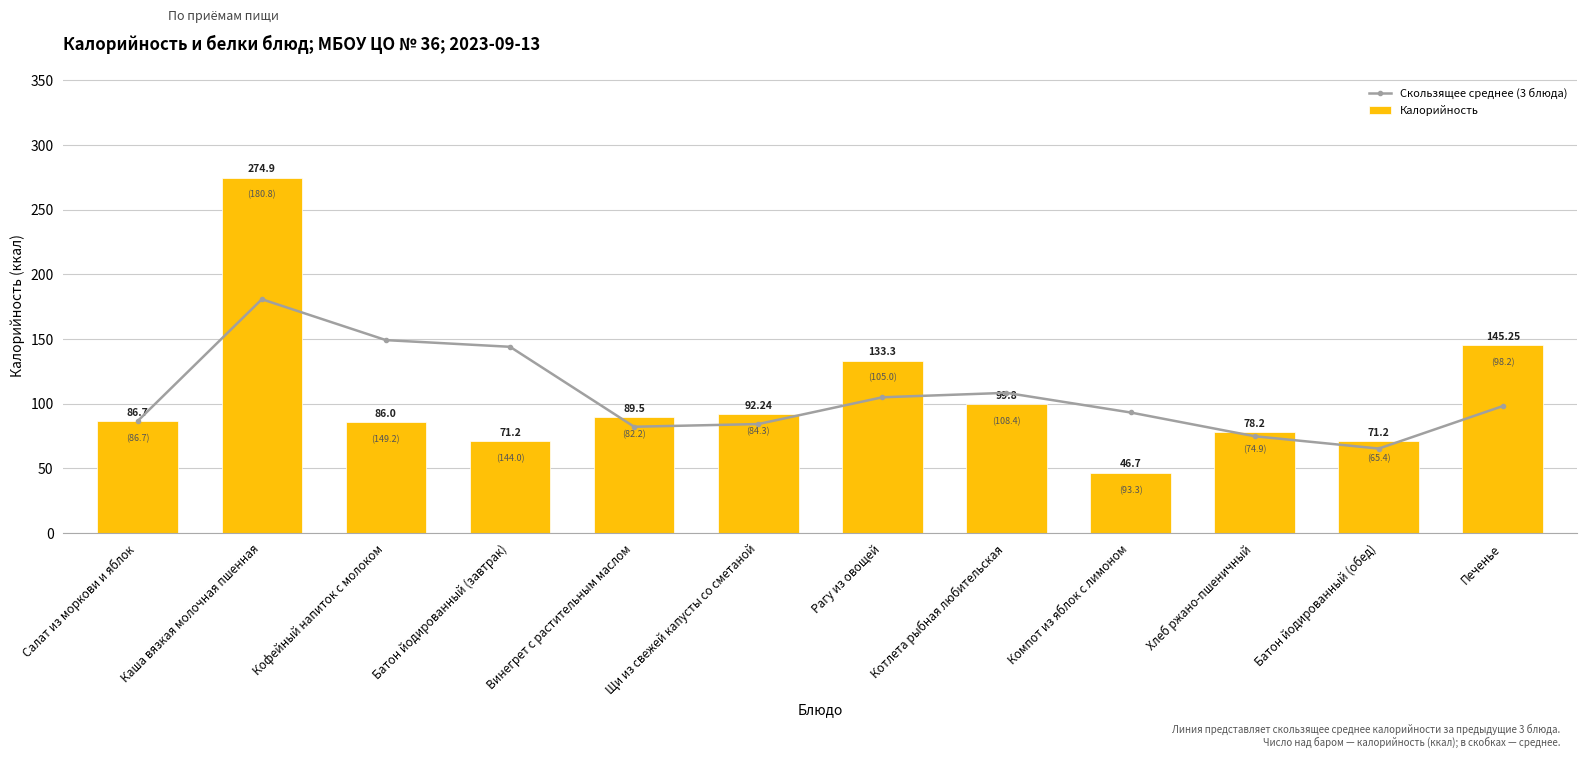

What is the lowest value of the Скользящее среднее (3 блюда) series?

65.4